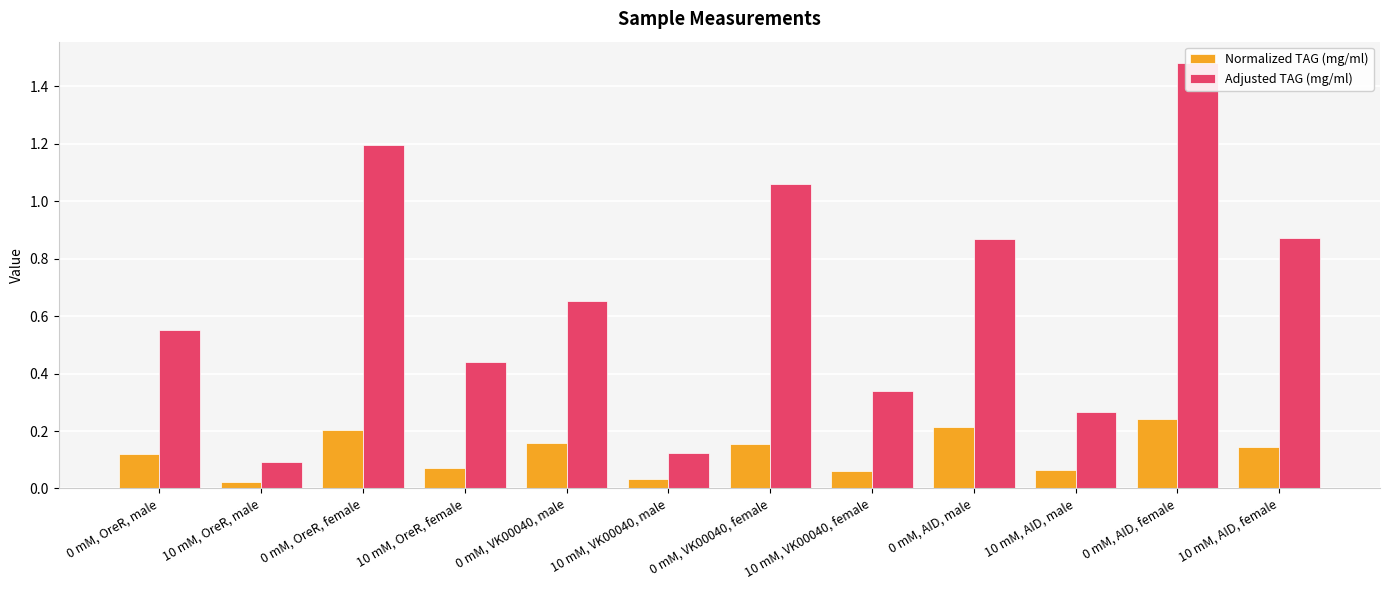

Rank the series by their average value, from lowest to highest.

Normalized TAG (mg/ml), Adjusted TAG (mg/ml)